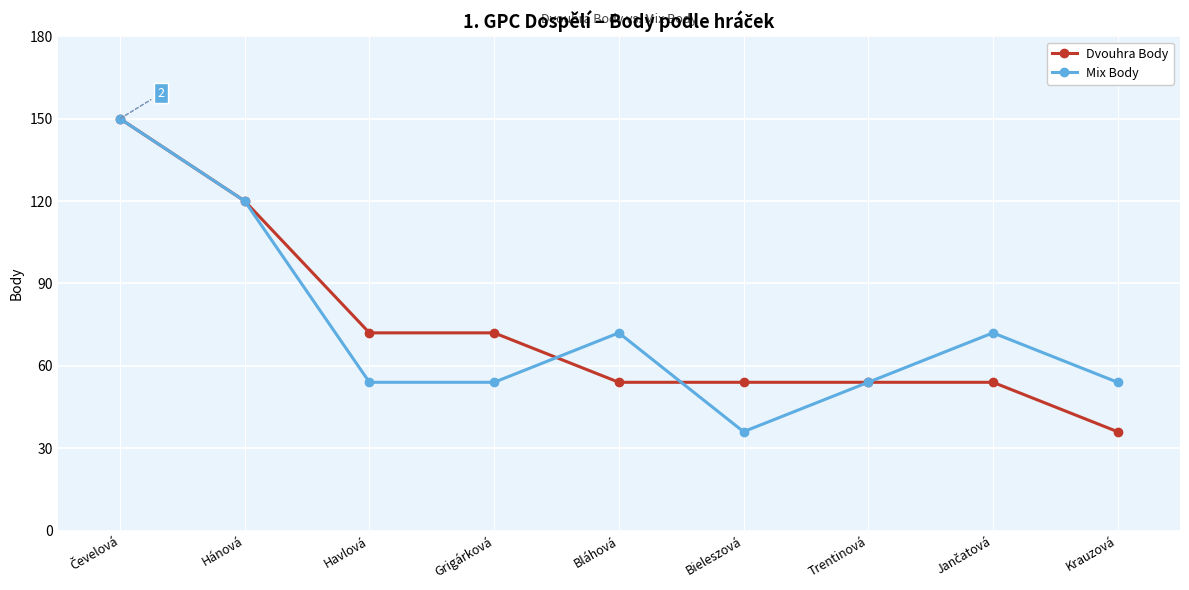

Reading right to left, transcribe all the data shown in this chart.

Dvouhra Body: 36	54	54	54	54	72	72	120	150
Mix Body: 54	72	54	36	72	54	54	120	150